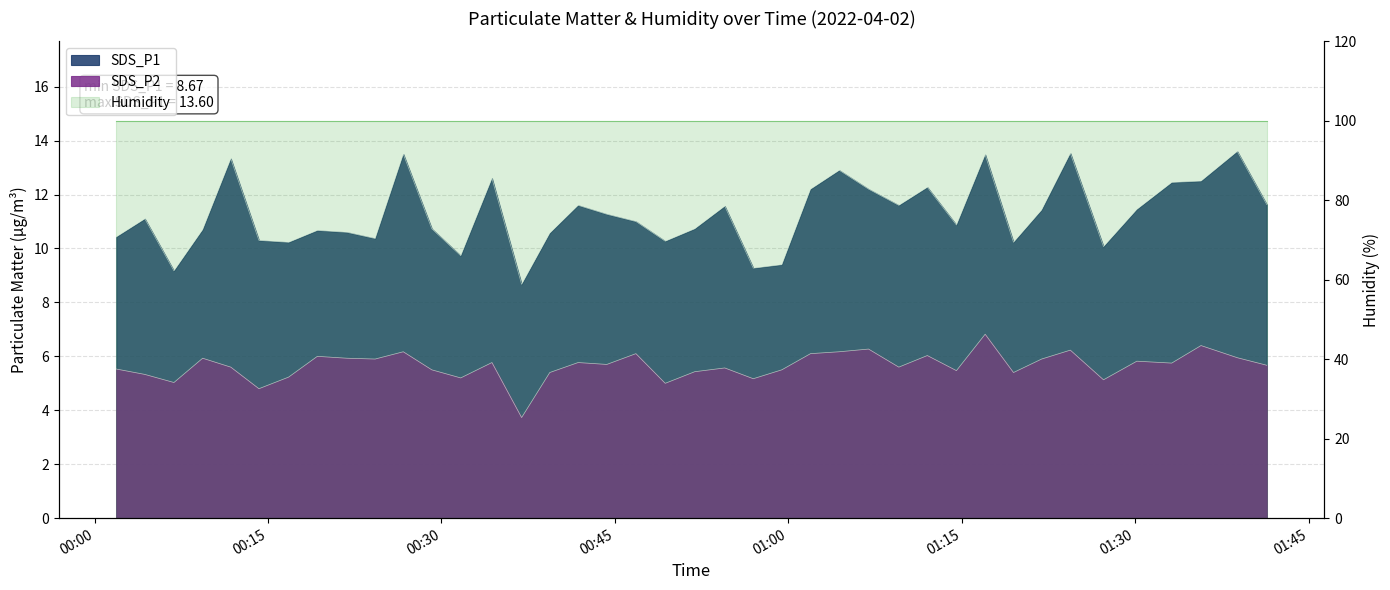

Which series has the largest range (max minus min)?

SDS_P1